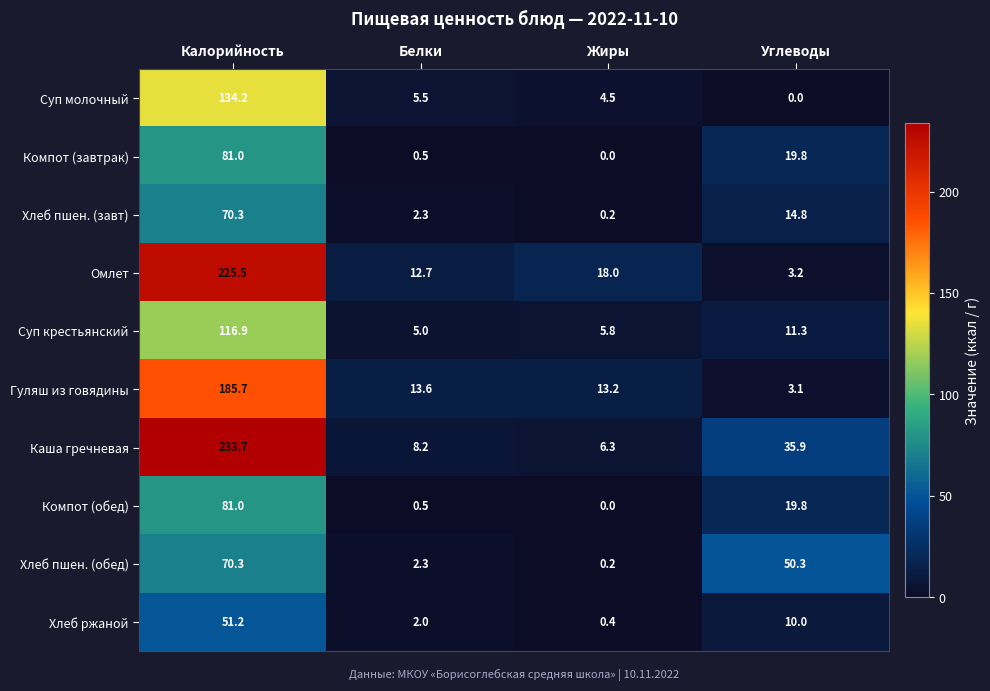

At which category does the chart reach its peak across all series?

Калорийность